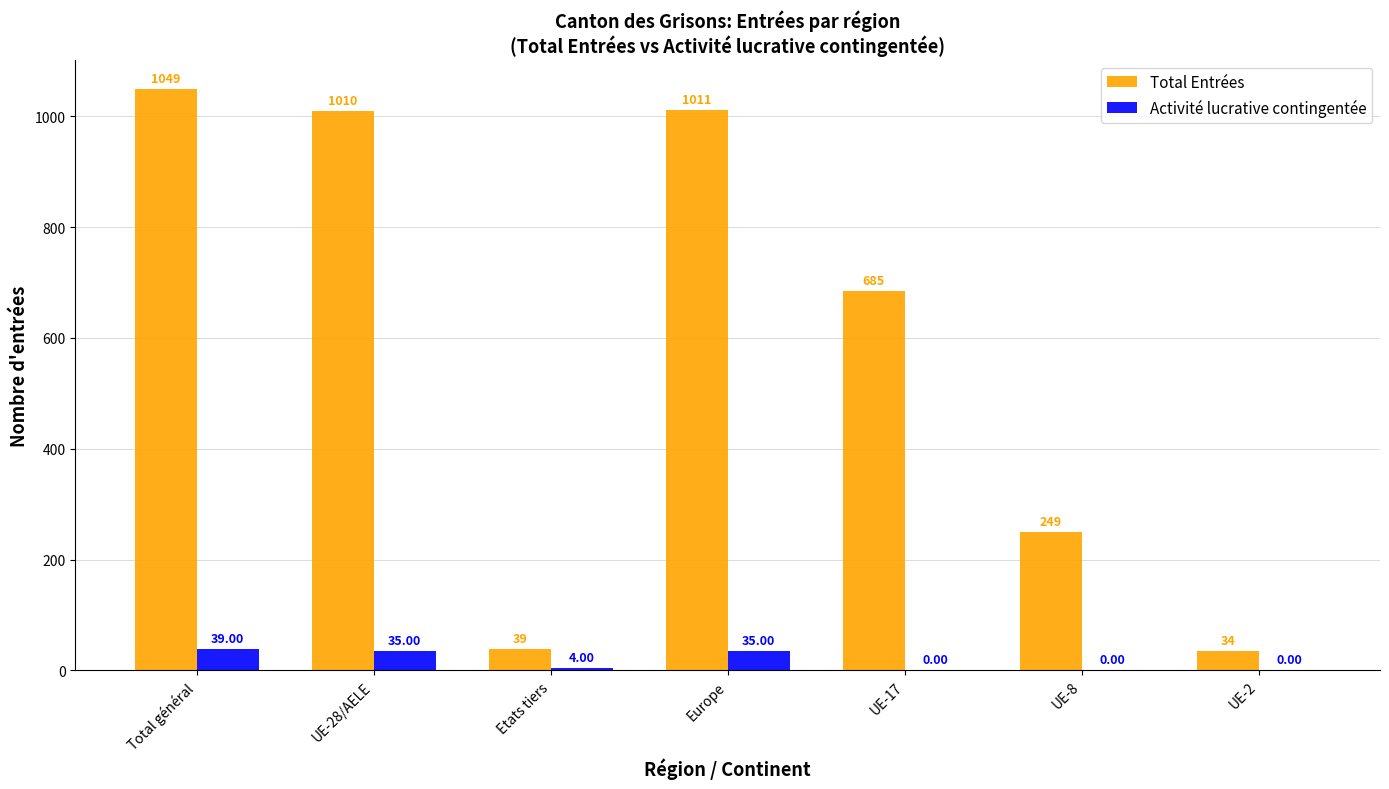

What is the sum of the Activité lucrative contingentée values at UE-2 and Europe?

35